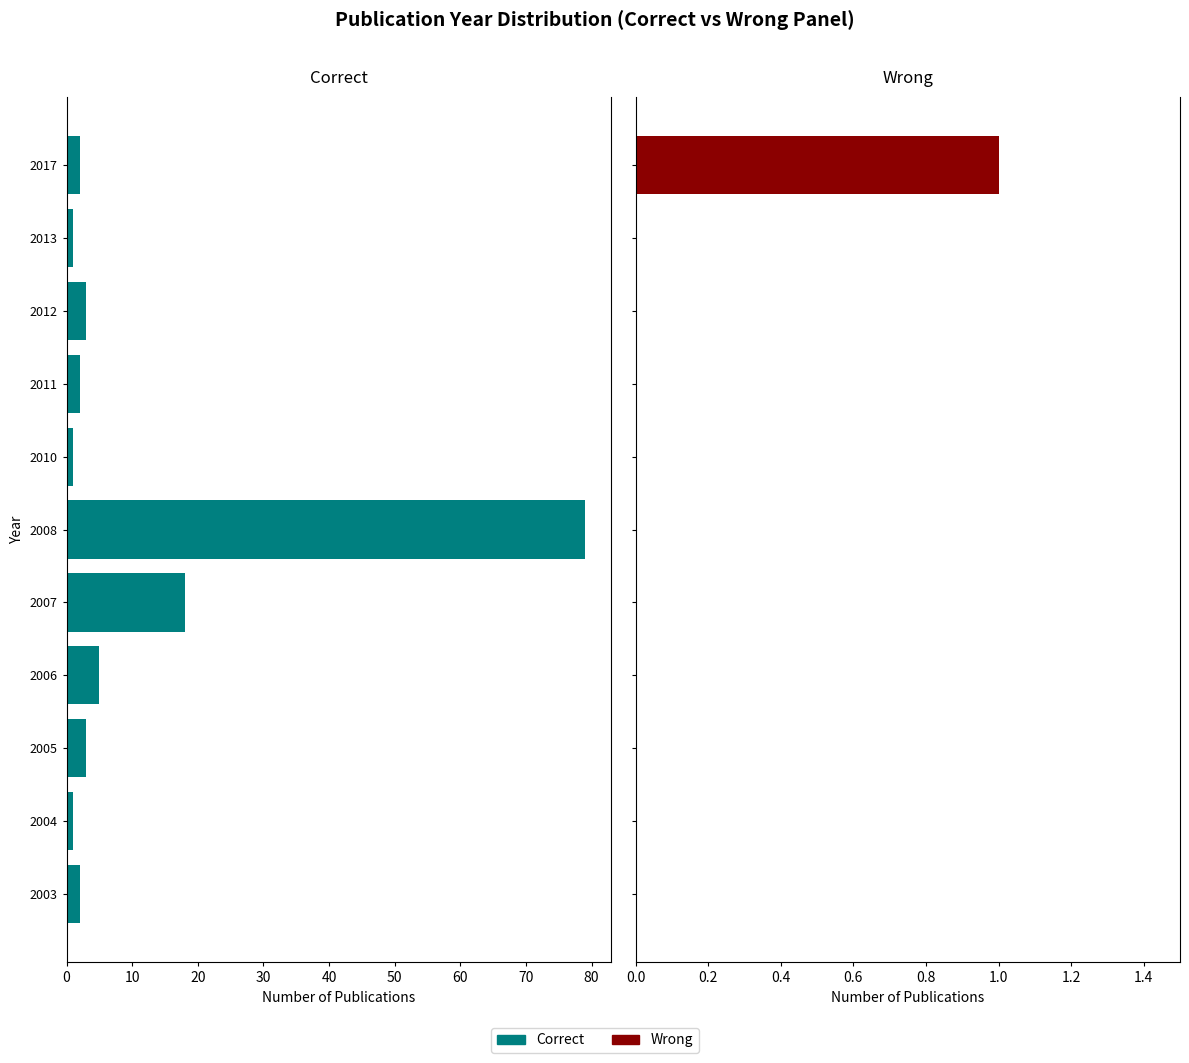

At how many categories does at least one series exceed 55?

1